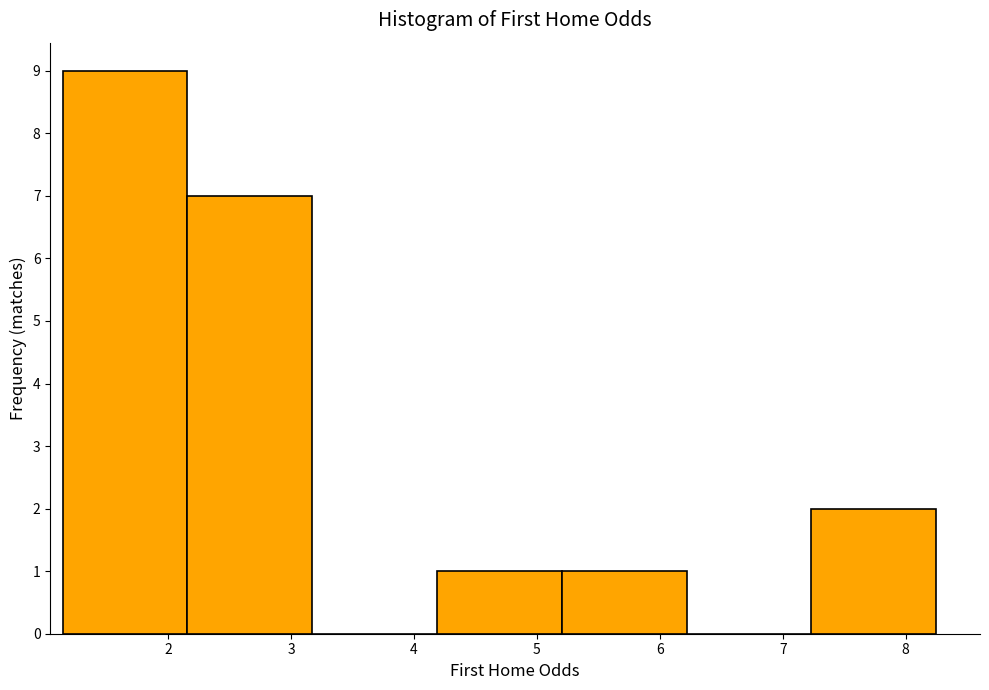

Reading left to right, transcribe this chart: for each bar, give the range it covers on the x-axis and its height. Neither the bar edges nor the heights are printed on the chart, so give them approximately, as read against the axes.

1.1 to 2.2: 9
2.2 to 3.2: 7
3.2 to 4.2: 0
4.2 to 5.2: 1
5.2 to 6.2: 1
6.2 to 7.2: 0
7.2 to 8.3: 2